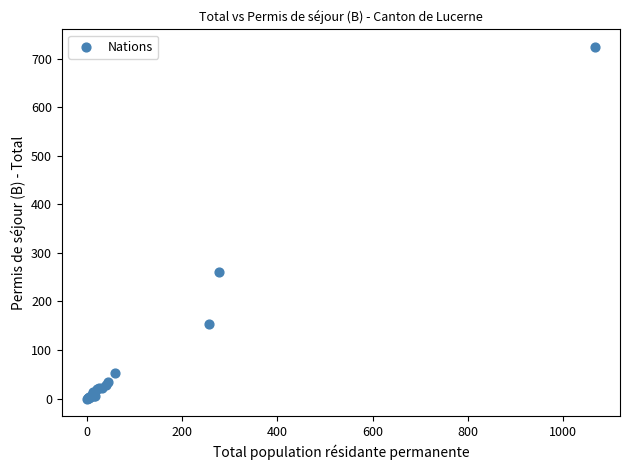

What Y value in the scatter plot is closest to 362?

261